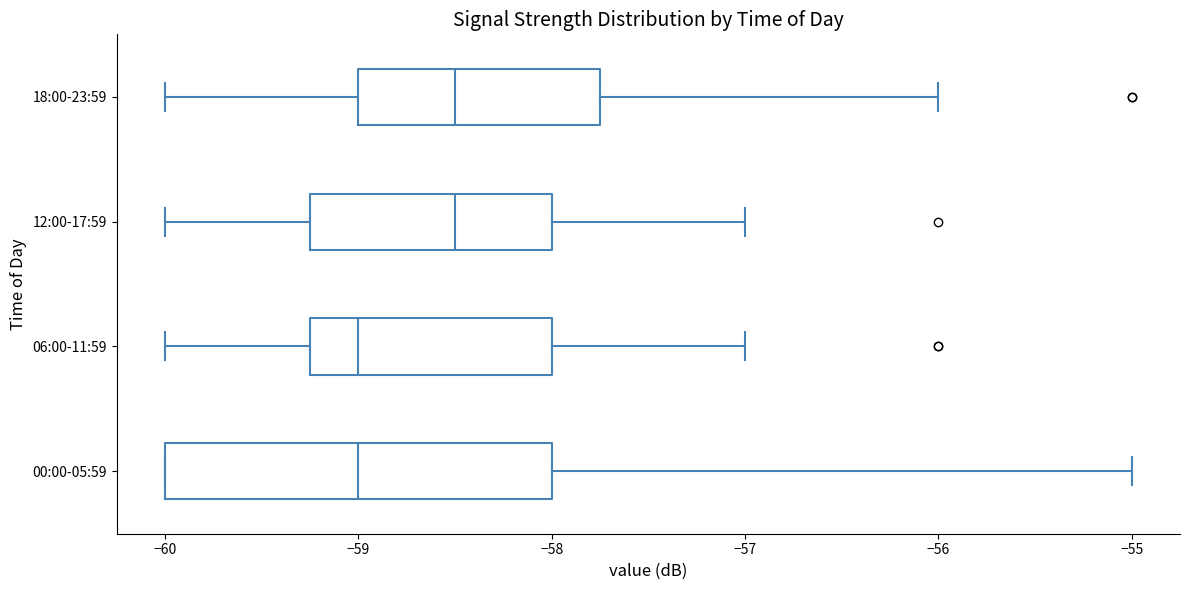

Reading bottom to top, read every box against the x-axis: the position of its median line, the range the box covers, and the ends of its whiskers. The values are not printed on the chart, so give them approximately, as read against the axis.

00:00-05:59: median -59.0, box -60.0 to -58.0, whiskers -60.0 to -55.0
06:00-11:59: median -59.0, box -59.2 to -58.0, whiskers -60.0 to -57.0
12:00-17:59: median -58.5, box -59.2 to -58.0, whiskers -60.0 to -57.0
18:00-23:59: median -58.5, box -59.0 to -57.7, whiskers -60.0 to -56.0